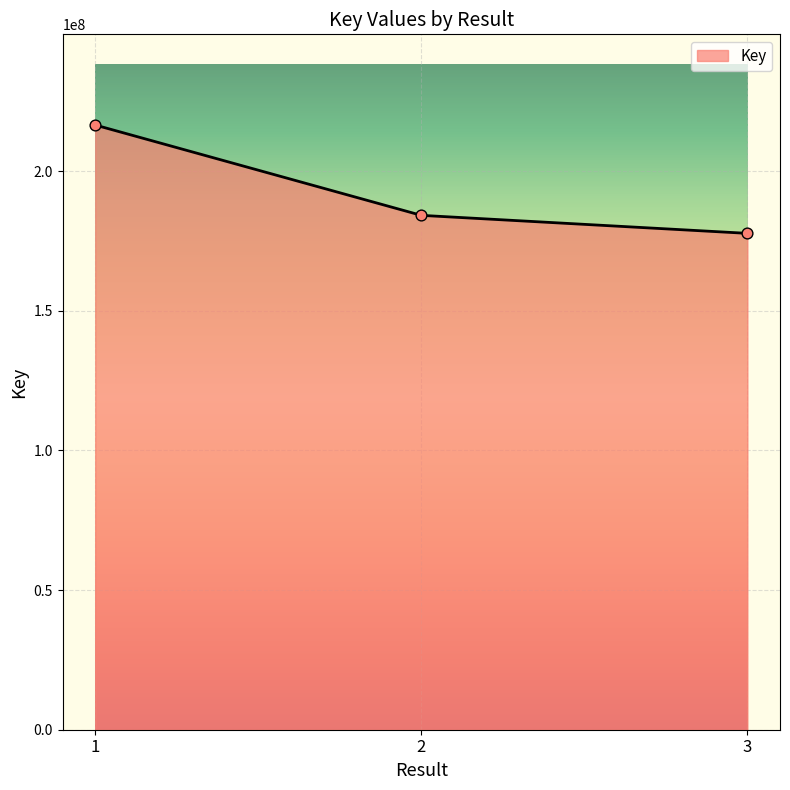

Which has a higher value, 3 or 1?

1